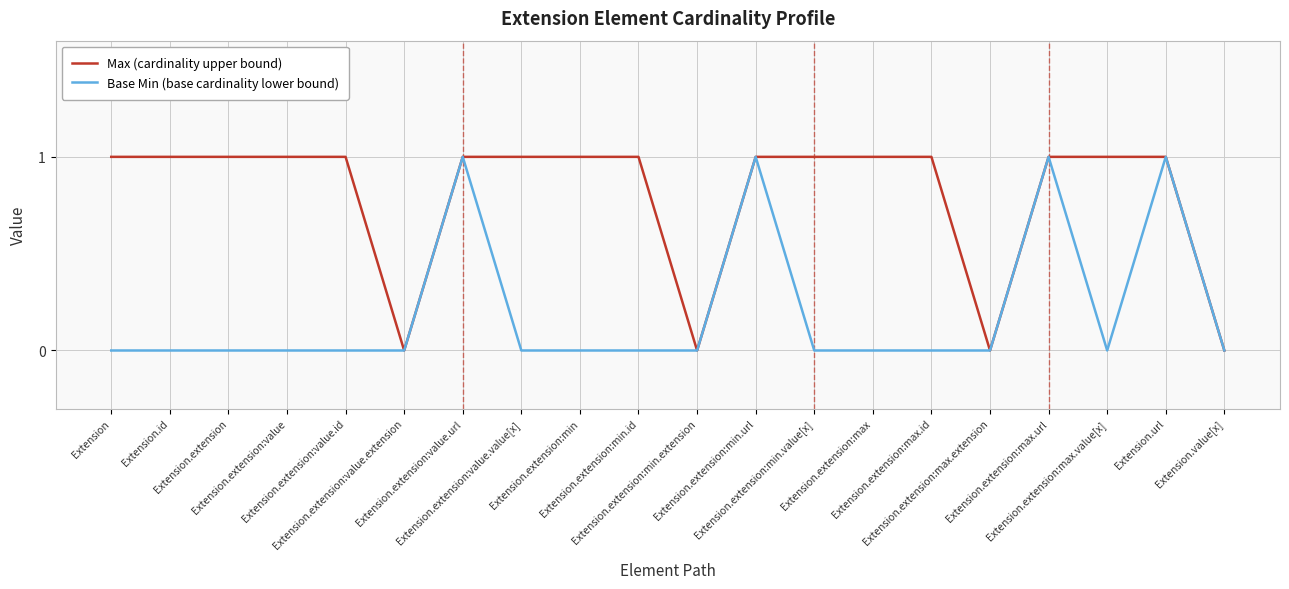

Is it true that Base Min (base cardinality lower bound) equals 1 at Extension.url?

True